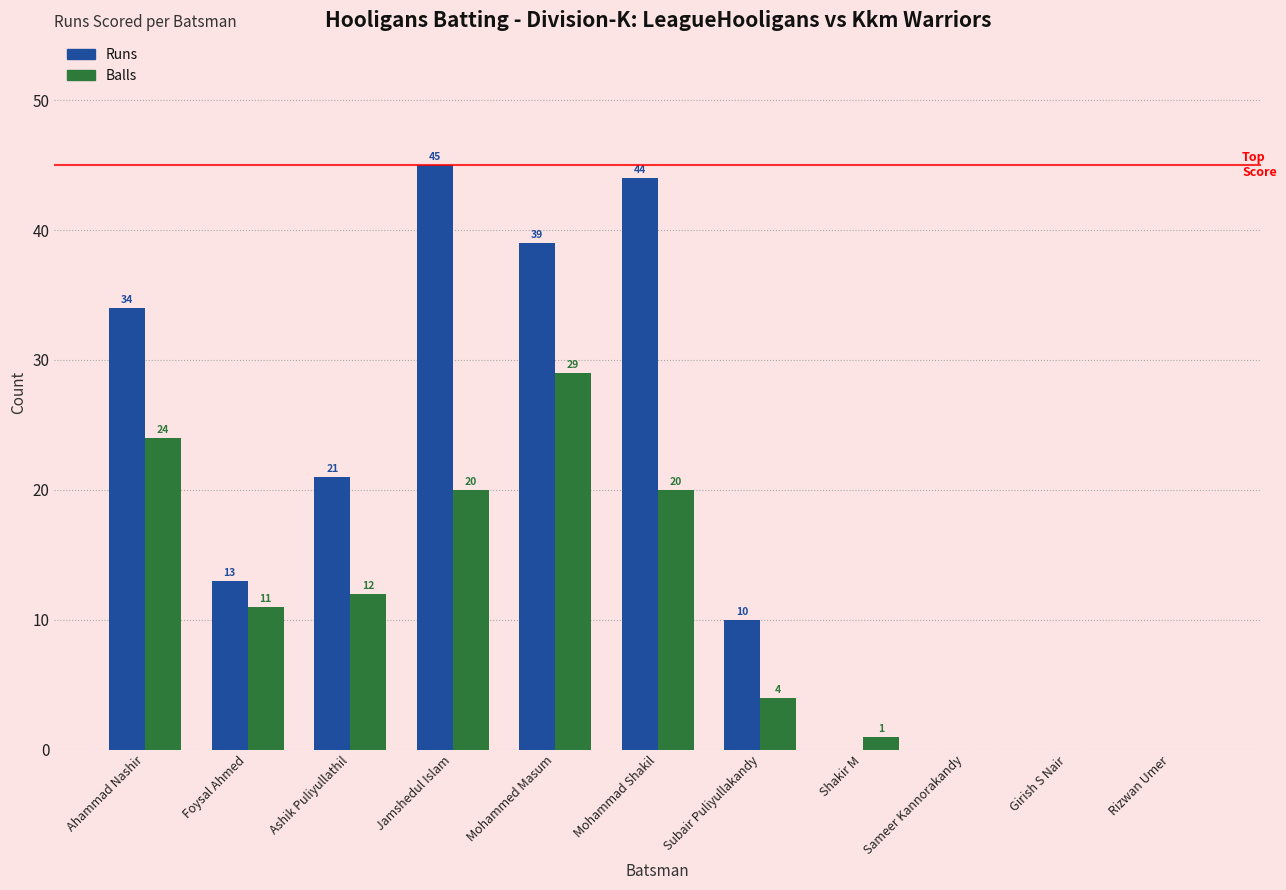

At which category is the sum across all series the highest?

Mohammed Masum